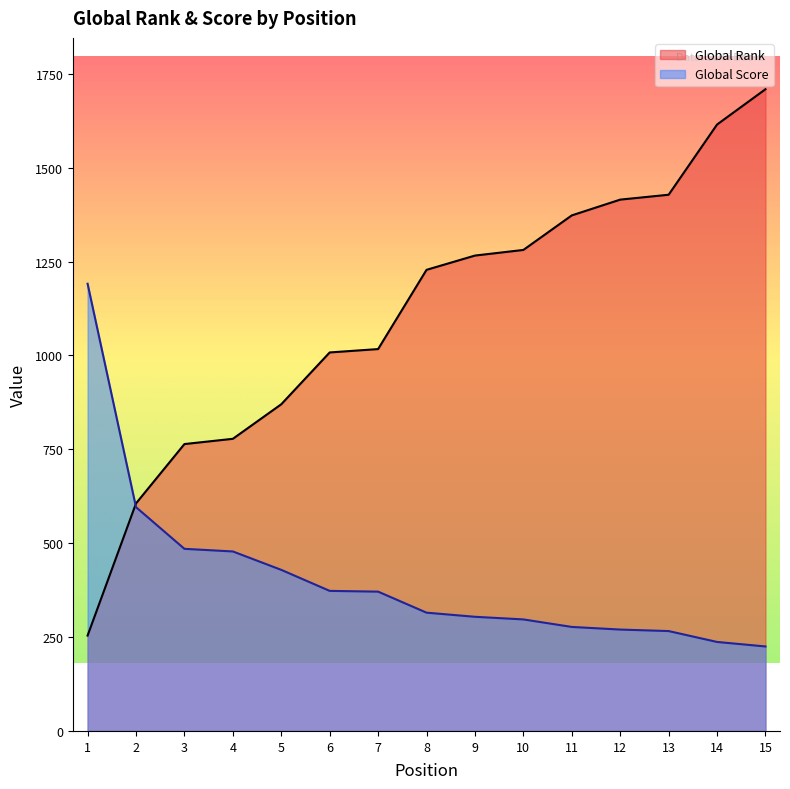

Rank the series by their maximum value, from lowest to highest.

Global Score, Global Rank